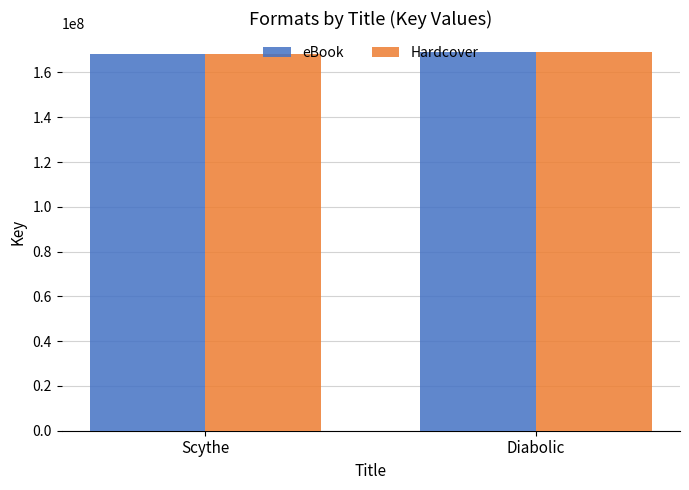

Is it true that eBook equals 169153893 at Diabolic?

True